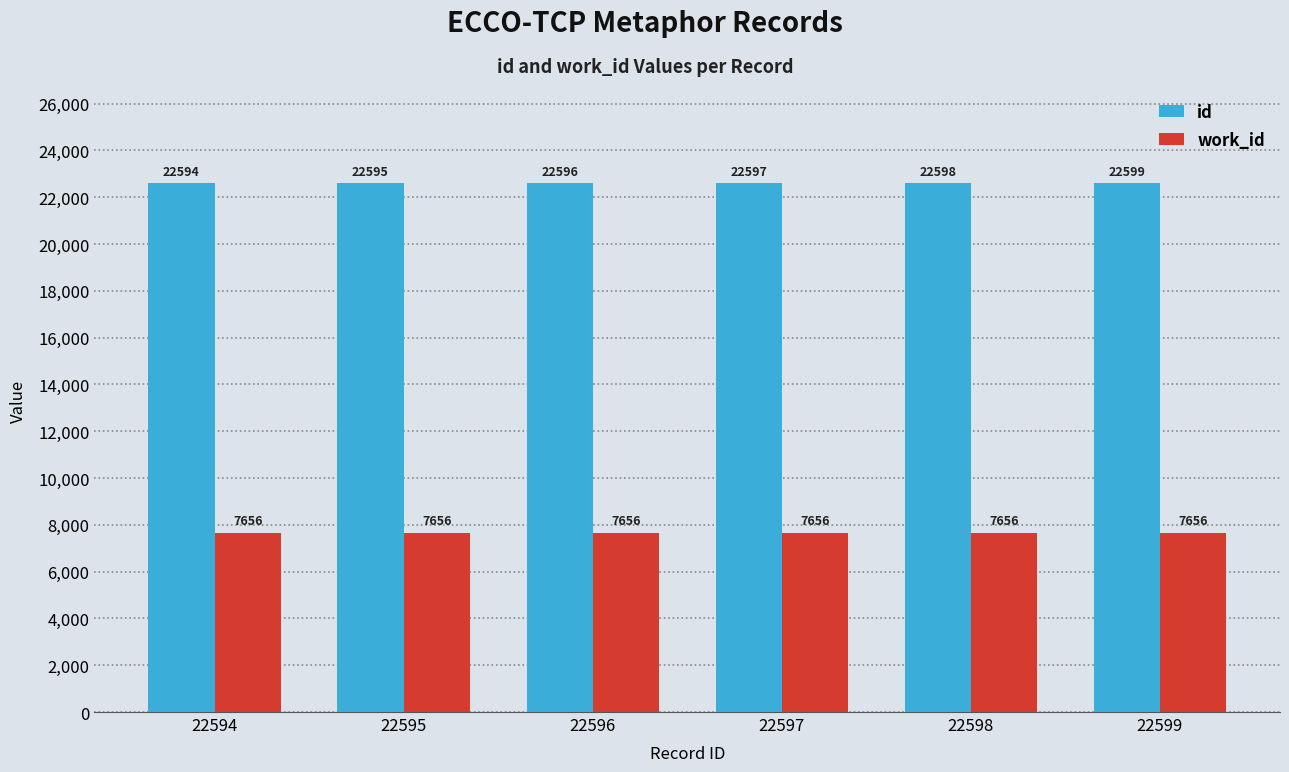

The value of id at 22597 is 22597. True or false?

True